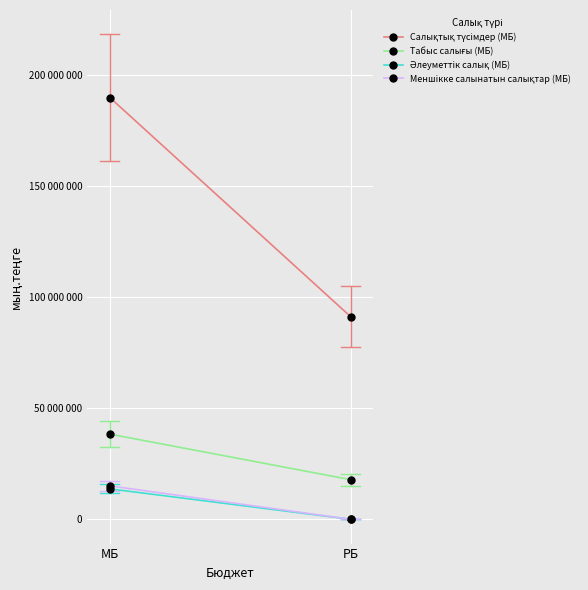

What is the sum of all Меншiкке салынатын салықтар (МБ) values?

15043715